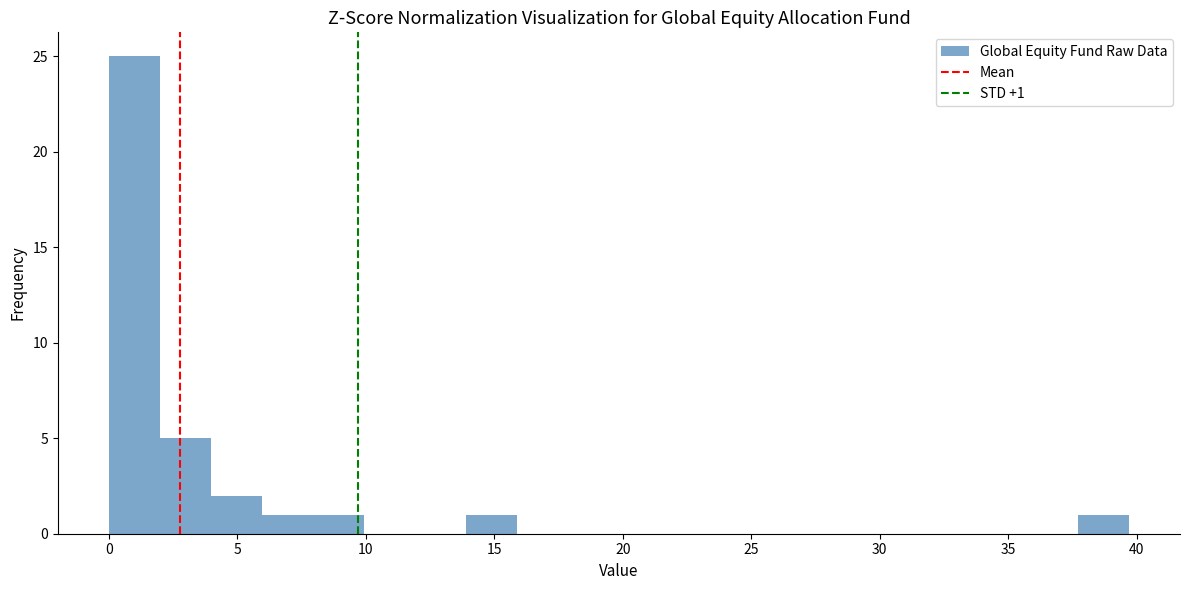

Read against the x-axis, roughly where is the centre of the tallest bar?

1.0